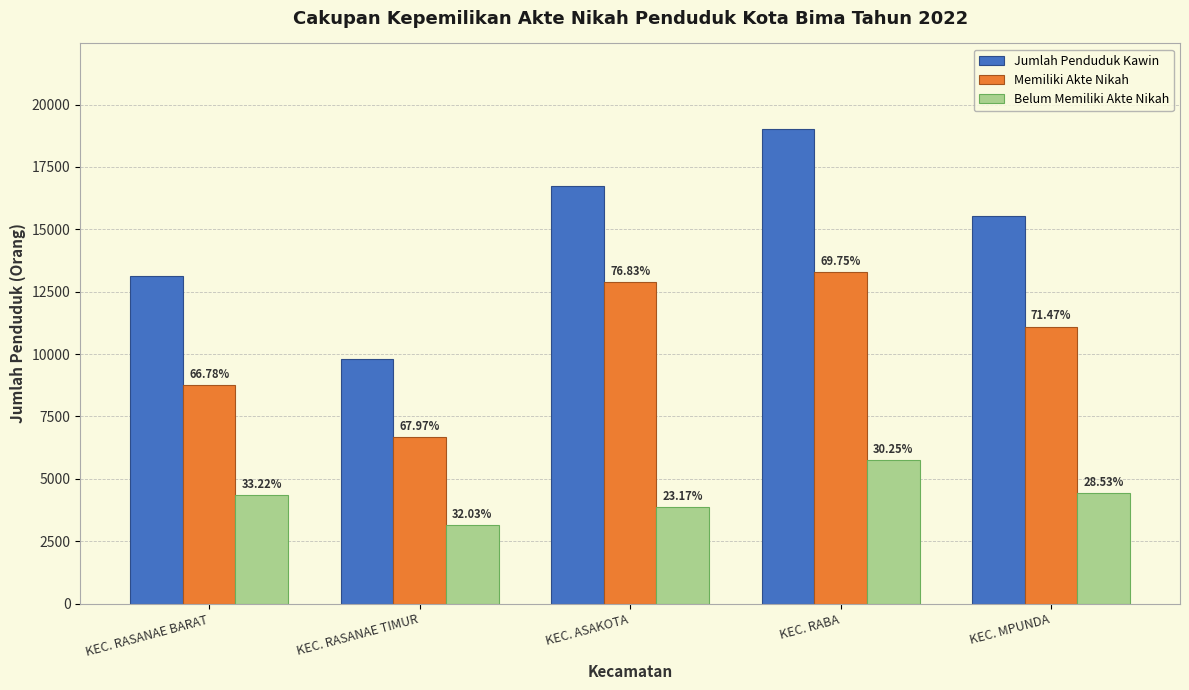

How many groups of bars are there?

5